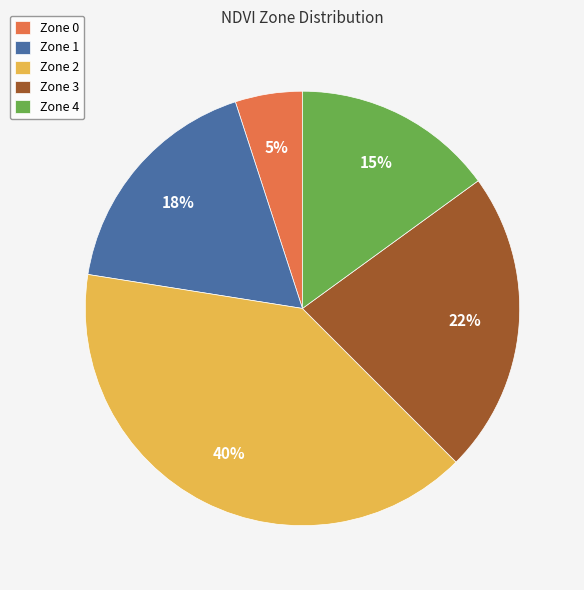

Rank the categories by value from highest to lowest.

Zone 2, Zone 3, Zone 1, Zone 4, Zone 0